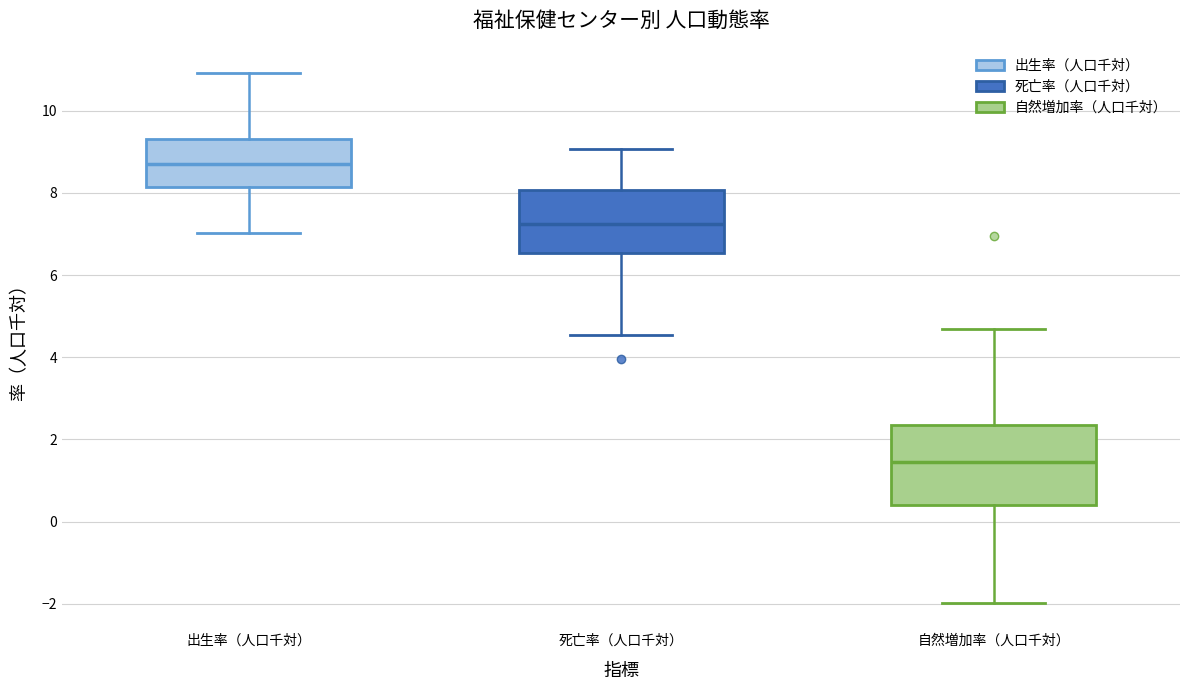

Reading left to right, transcribe this box plot: for each box, give where its median line is, the range the box spans, and where its two whiskers end, as read against the y-axis. The values are not printed on the chart, so give them approximately, as read against the axis.

出生率（人口千対）: median 8.6, box 8.2 to 9.4, whiskers 7.0 to 11.0
死亡率（人口千対）: median 7.2, box 6.6 to 8.0, whiskers 4.6 to 9.0
自然増加率（人口千対）: median 1.4, box 0.4 to 2.4, whiskers -2.0 to 4.6